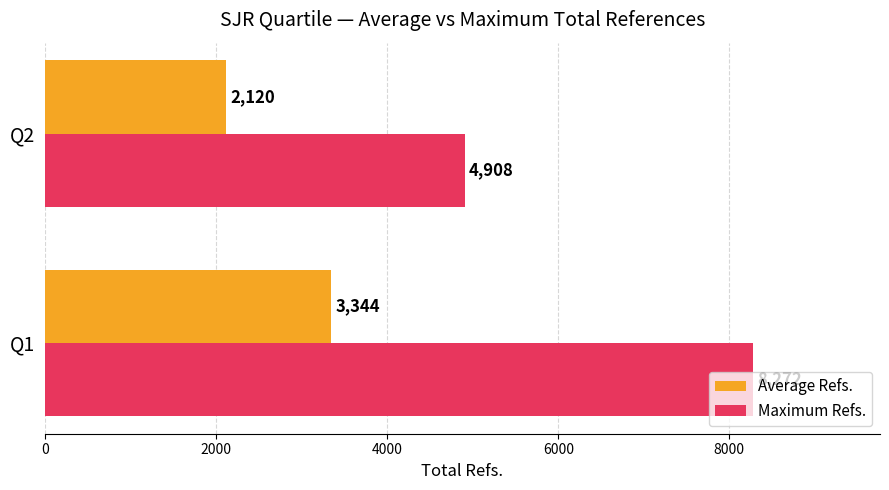

Between Q1 and Q2, which series saw the biggest shift?

Maximum Refs.